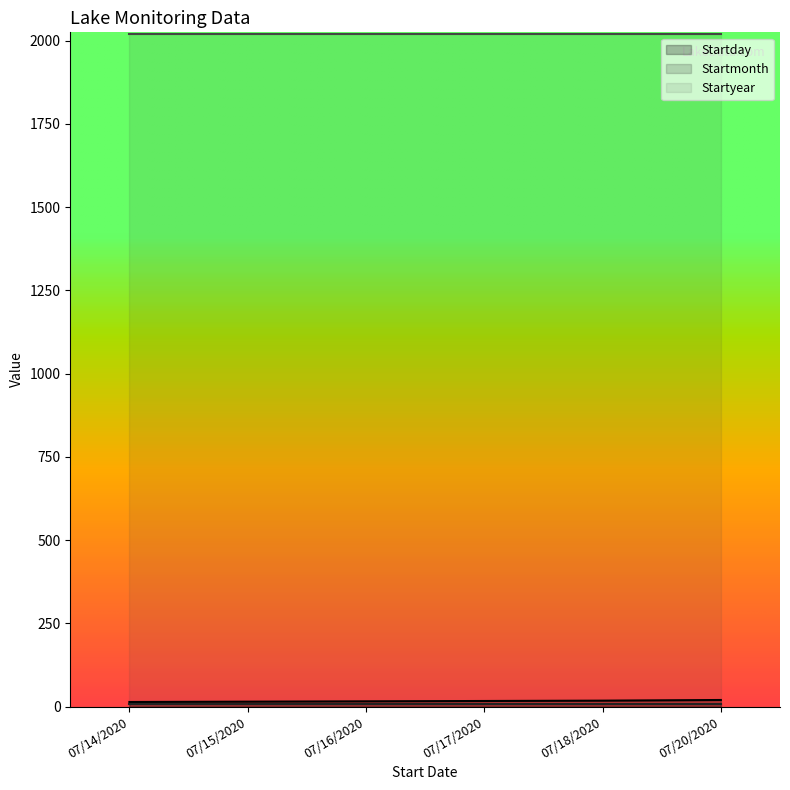

Is it true that Startday equals 17 at 07/17/2020?

True